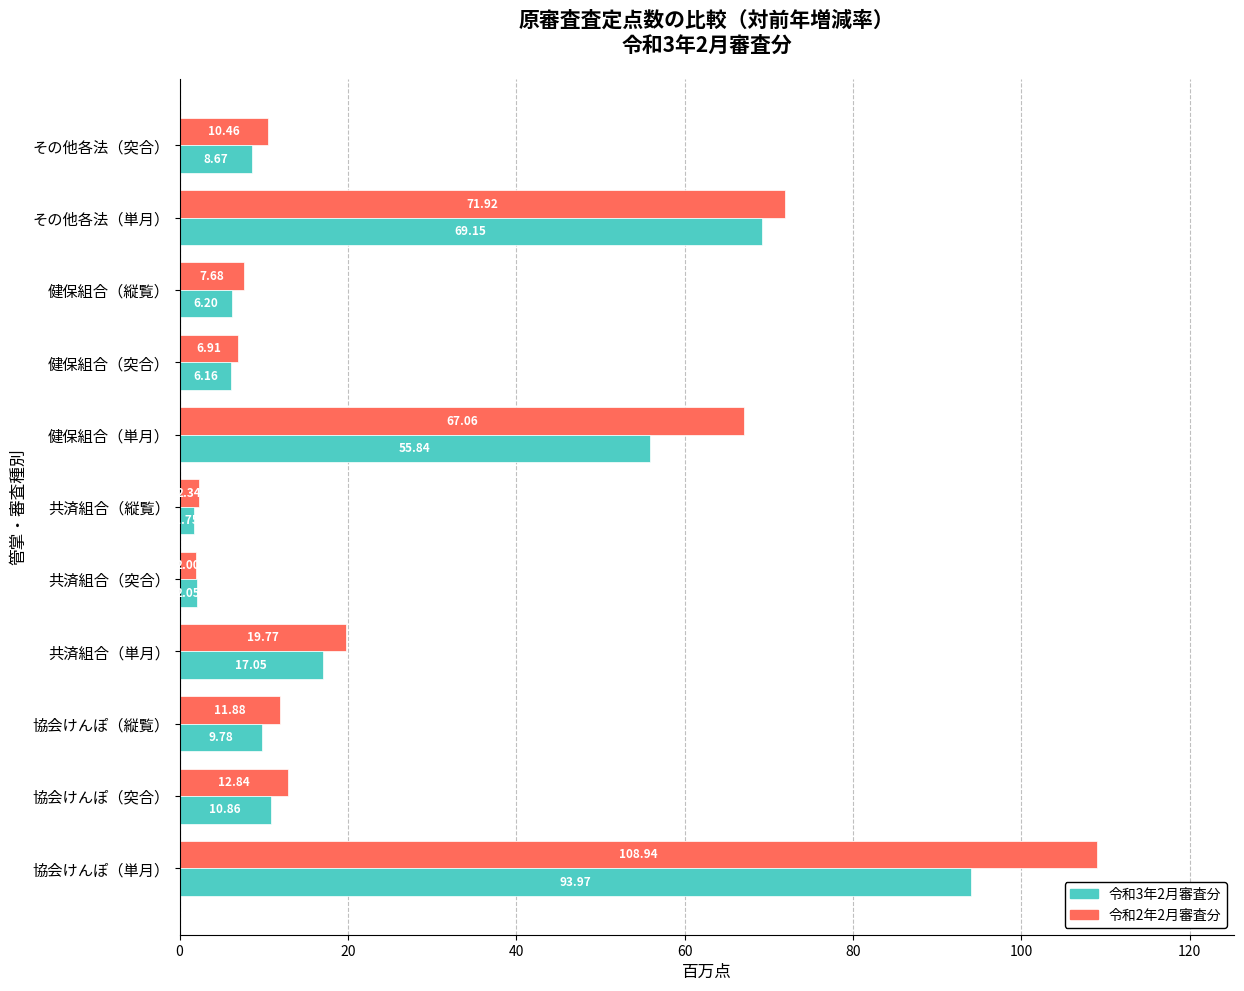

At which category is the sum across all series the highest?

協会けんぽ（単月）